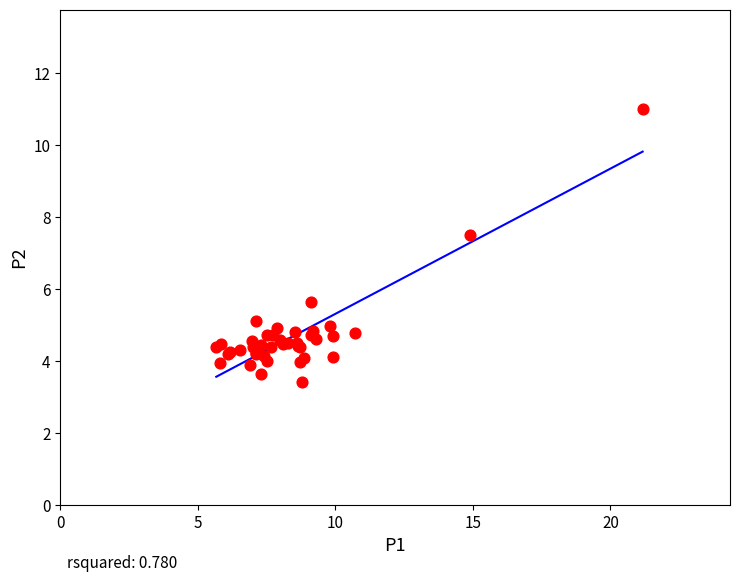

What Y value in the scatter plot is closest to 7?

7.5